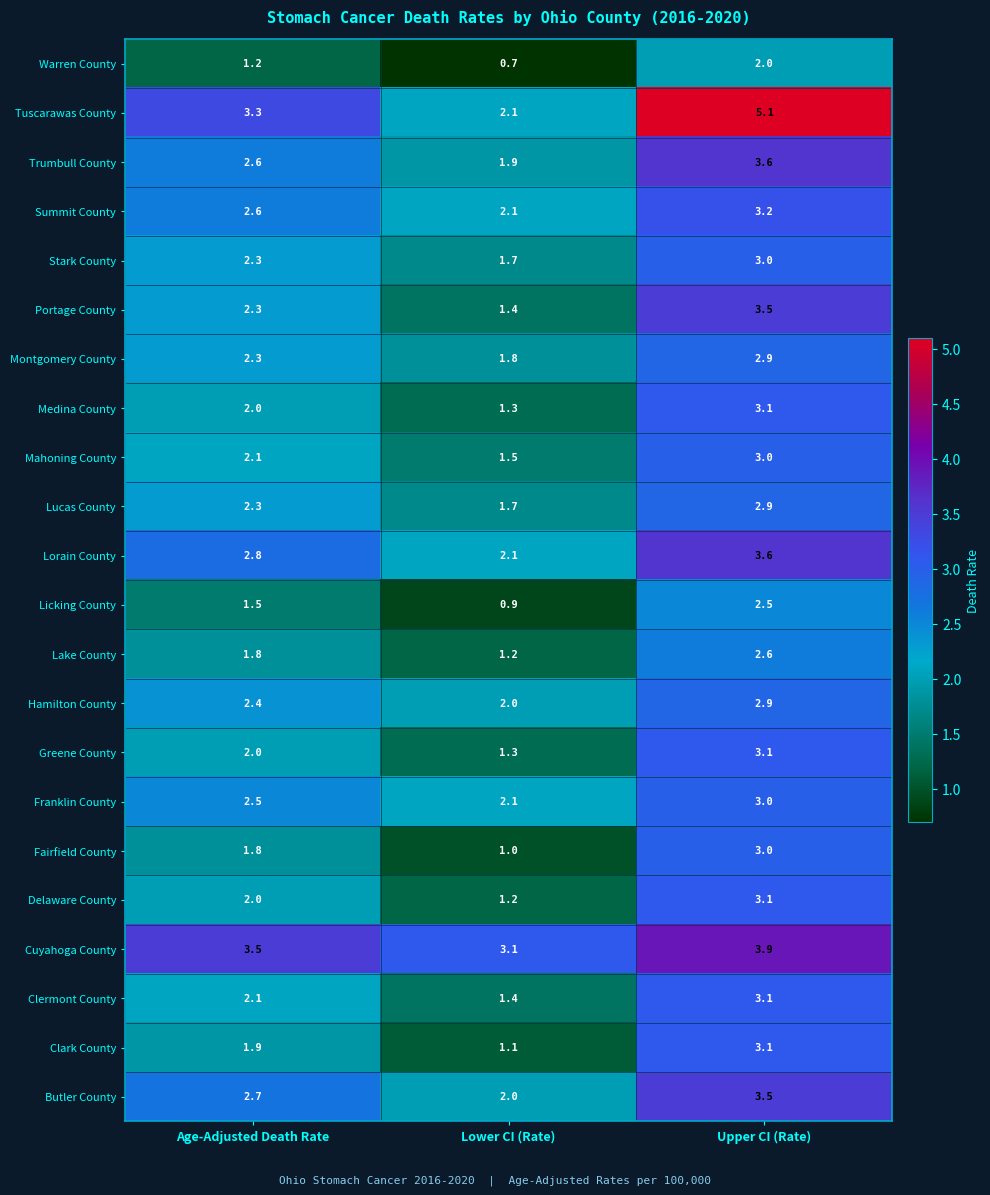

Count the number of categories in the chart.

3